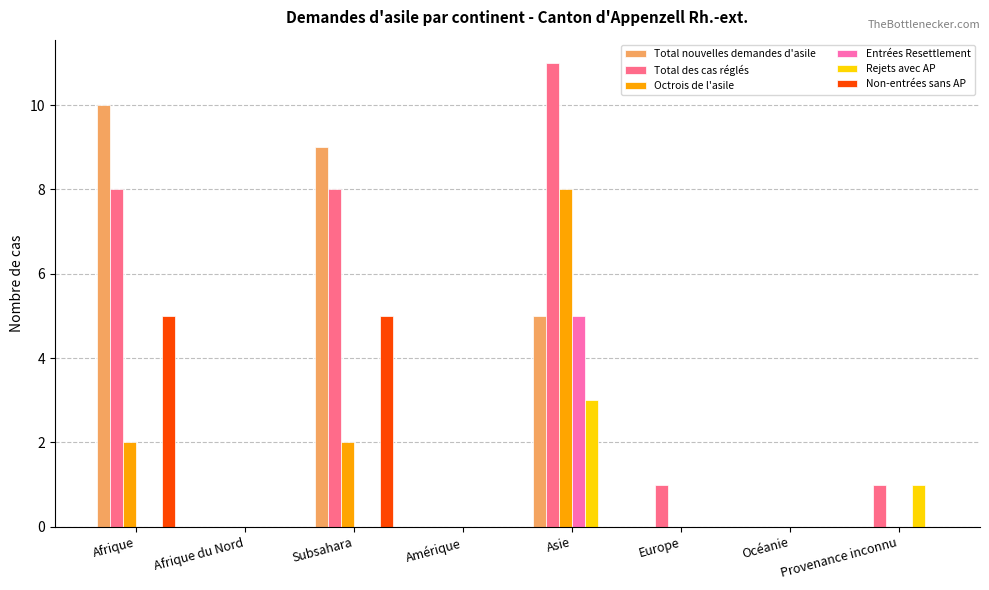

Is it true that Total des cas réglés equals 11 at Asie?

True